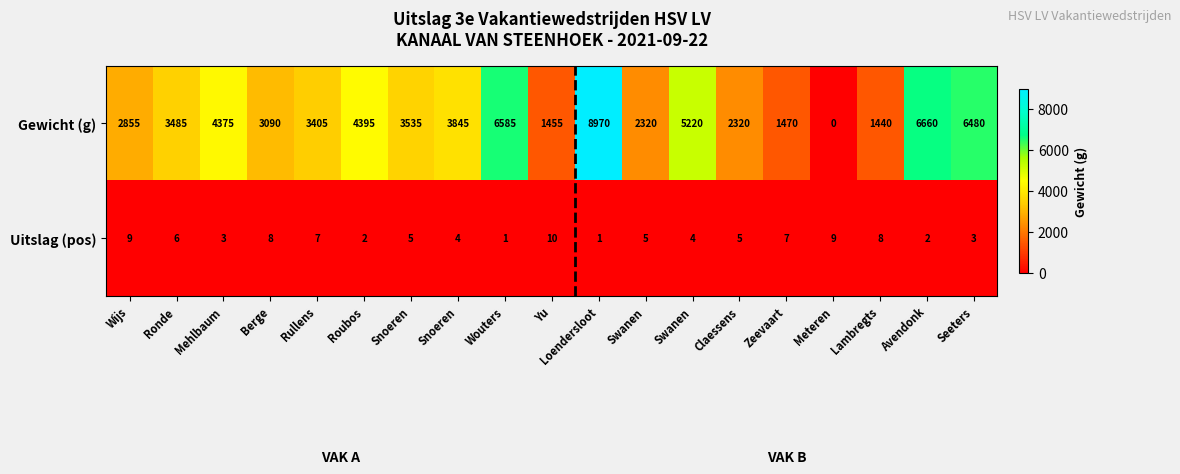

Rank the series at Loendersloot from lowest to highest value.

Uitslag (pos), Gewicht (g)